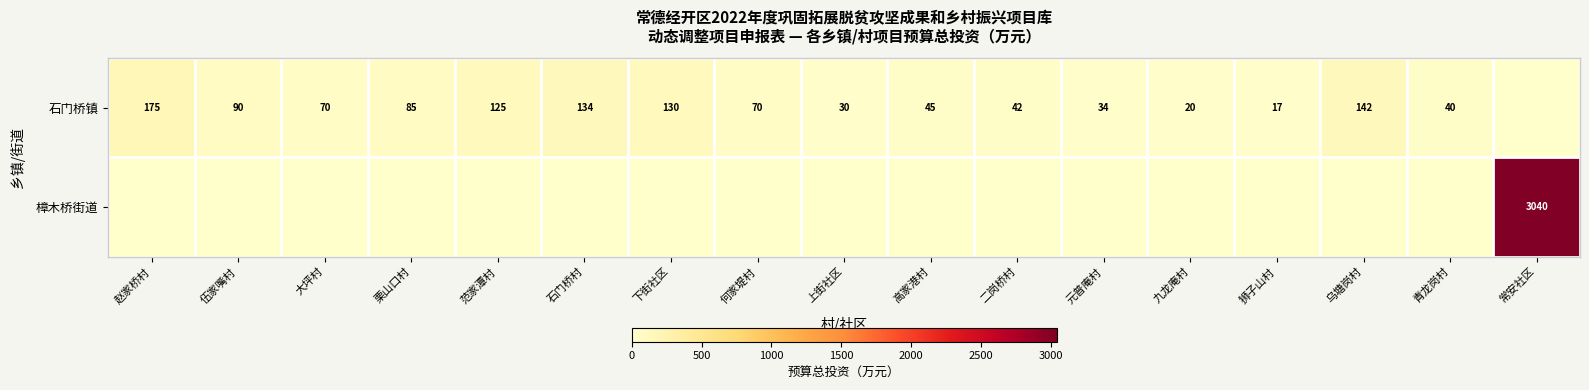

True or false: 樟木桥街道 has a value of 5309 at 常安社区.

False